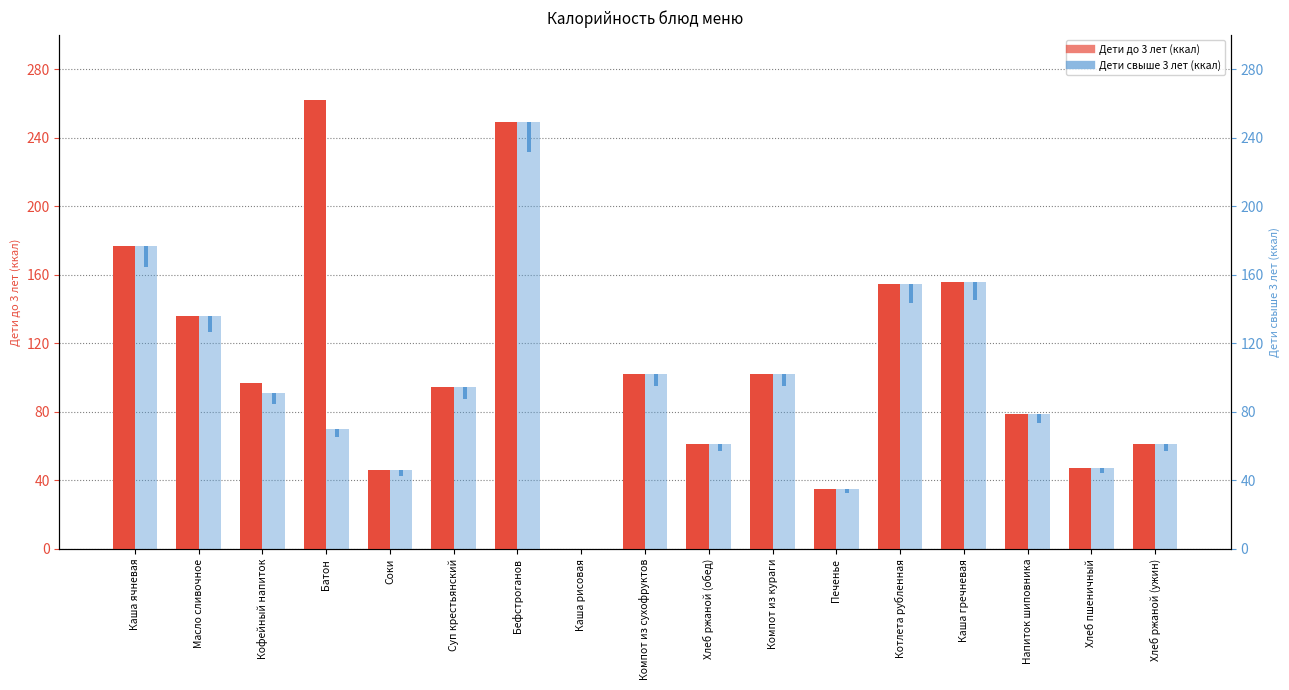

What are all the series names shown in the legend?

Дети до 3 лет (ккал), Дети свыше 3 лет (ккал)